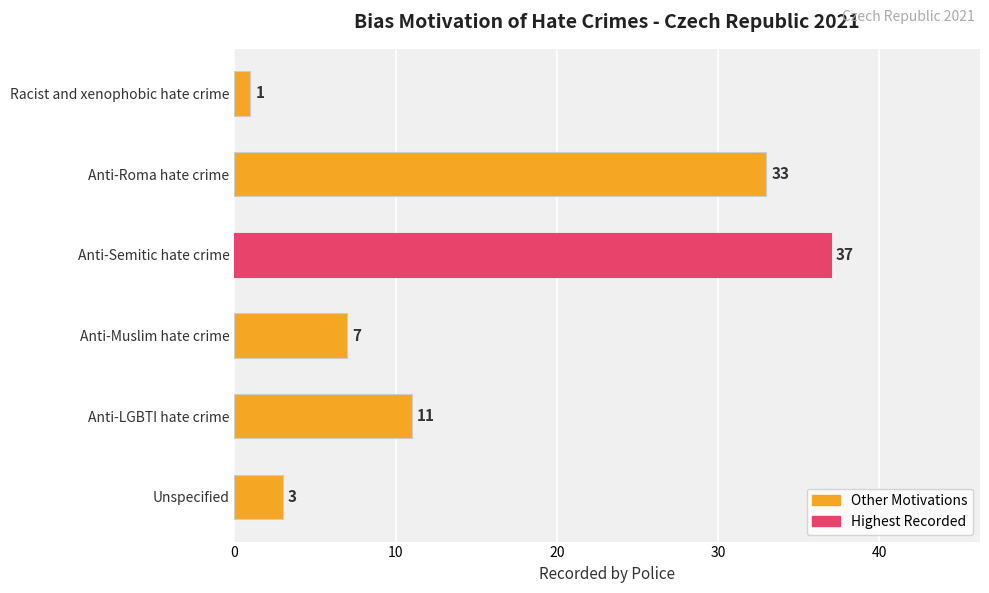

Rank the categories by value from lowest to highest.

Racist and xenophobic hate crime, Unspecified, Anti-Muslim hate crime, Anti-LGBTI hate crime, Anti-Roma hate crime, Anti-Semitic hate crime